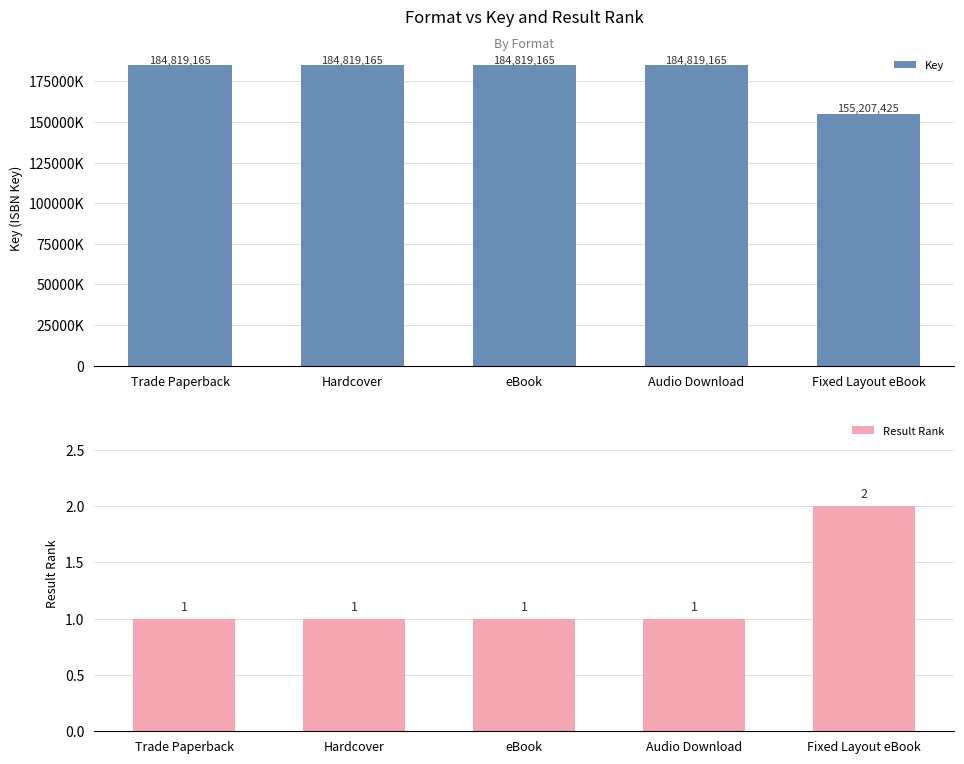

What position from the left is eBook?

3